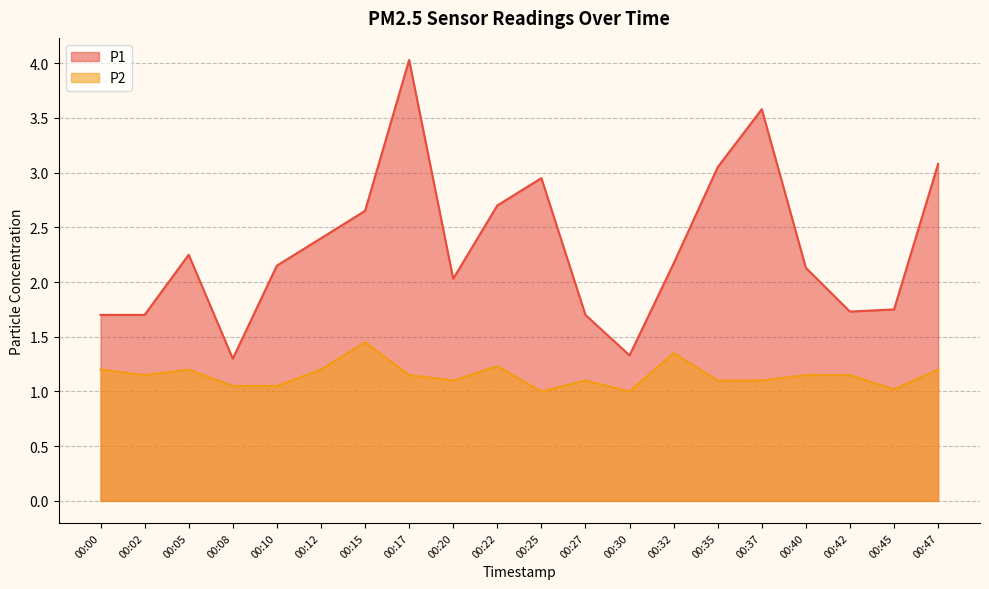

Rank the series at 00:45 from highest to lowest value.

P1, P2